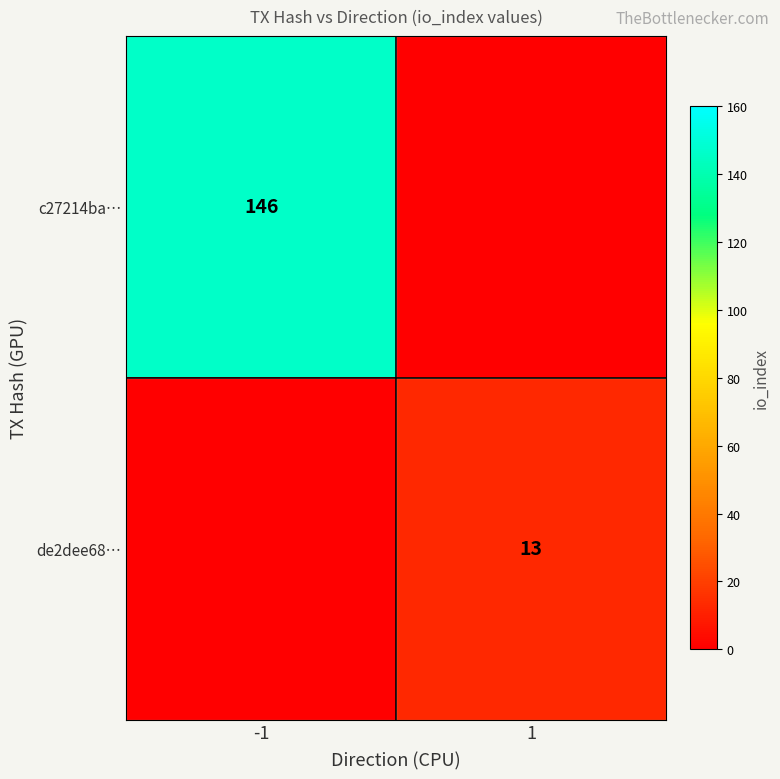

Is the value of c27214ba… at -1 greater than the value of de2dee68… at 1?

Yes